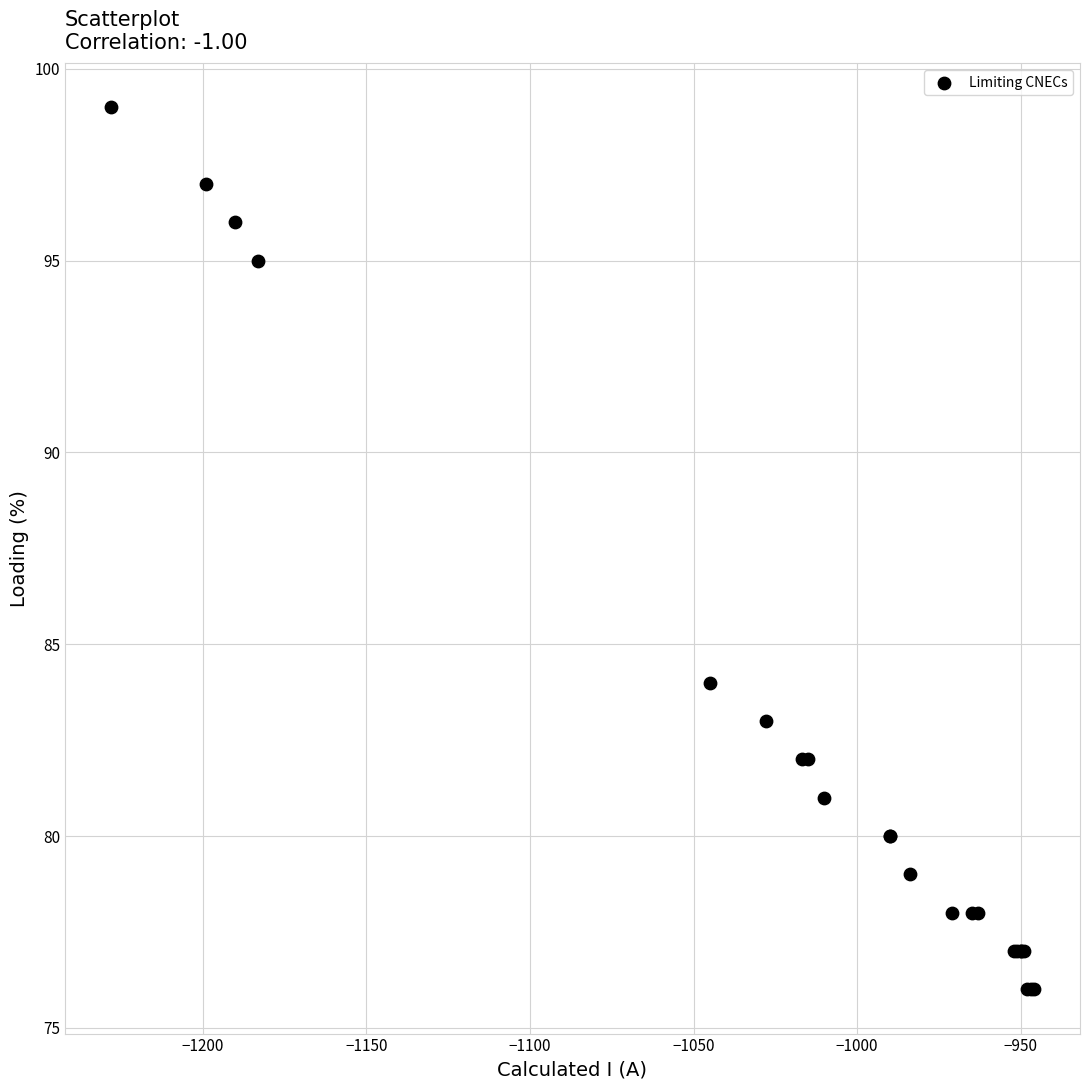

What Y value in the scatter plot is closest to 87?

84